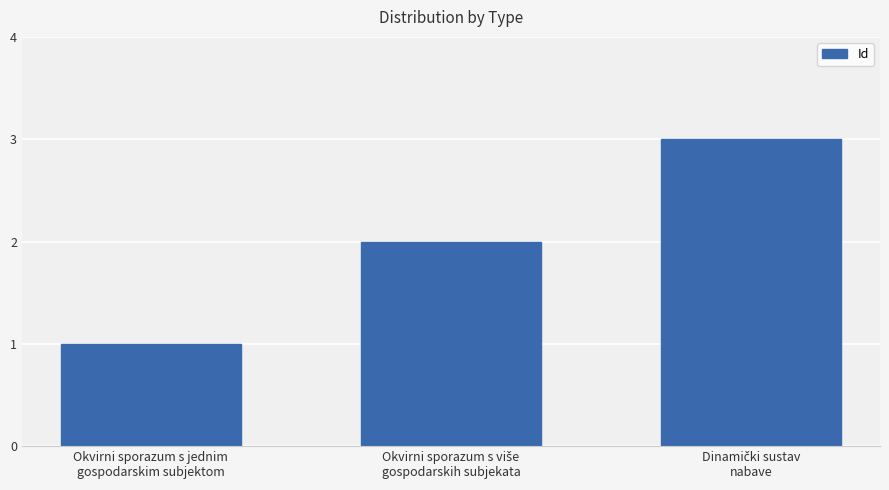

Which category has the lowest value across all series?

Okvirni sporazum s jednim
gospodarskim subjektom